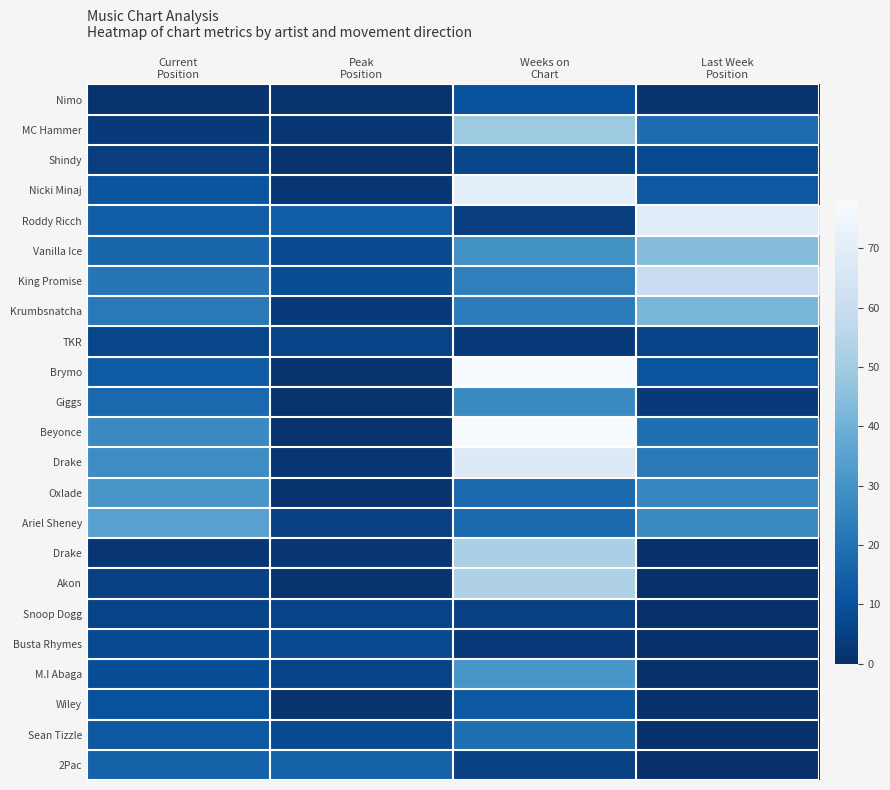

Which has a higher value, Last Week
Position or Weeks on
Chart?

Weeks on
Chart